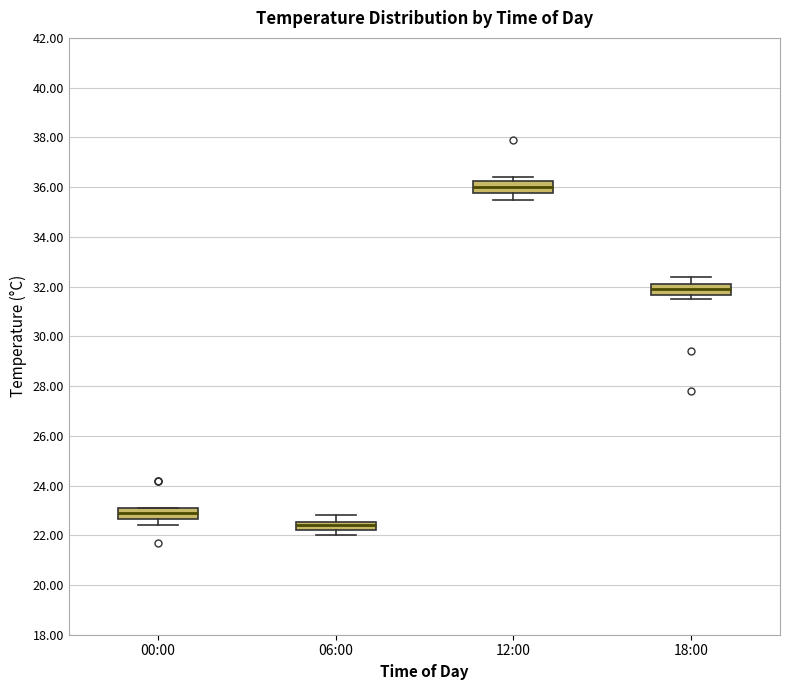

Which box has the highest median line?

12:00